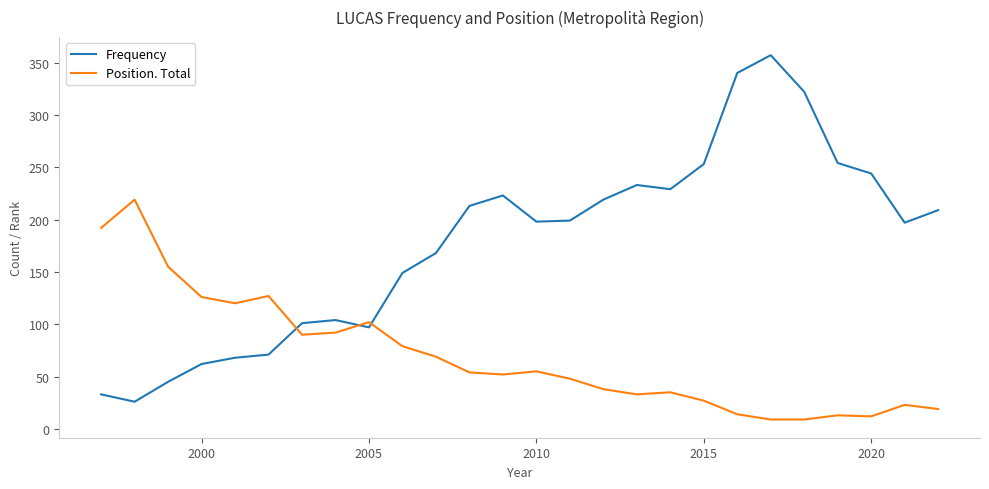

Which series has the largest total across all categories?

Frequency